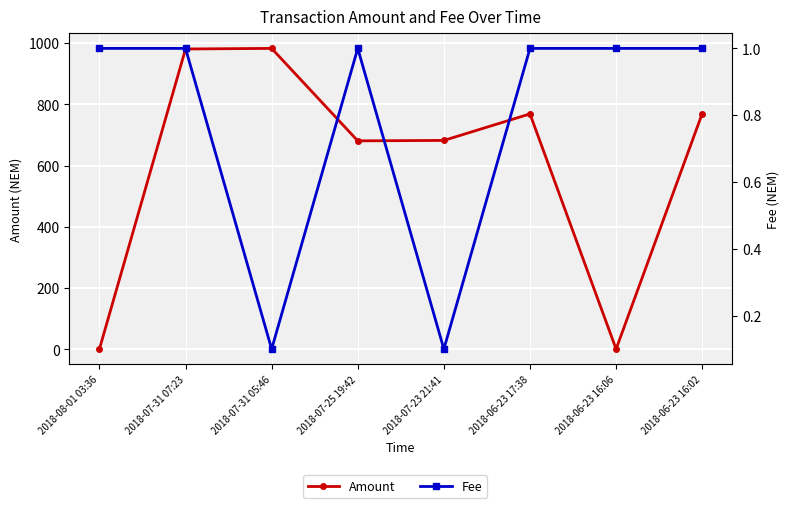

What is the difference between the maximum and minimum values in the Fee series?

0.9